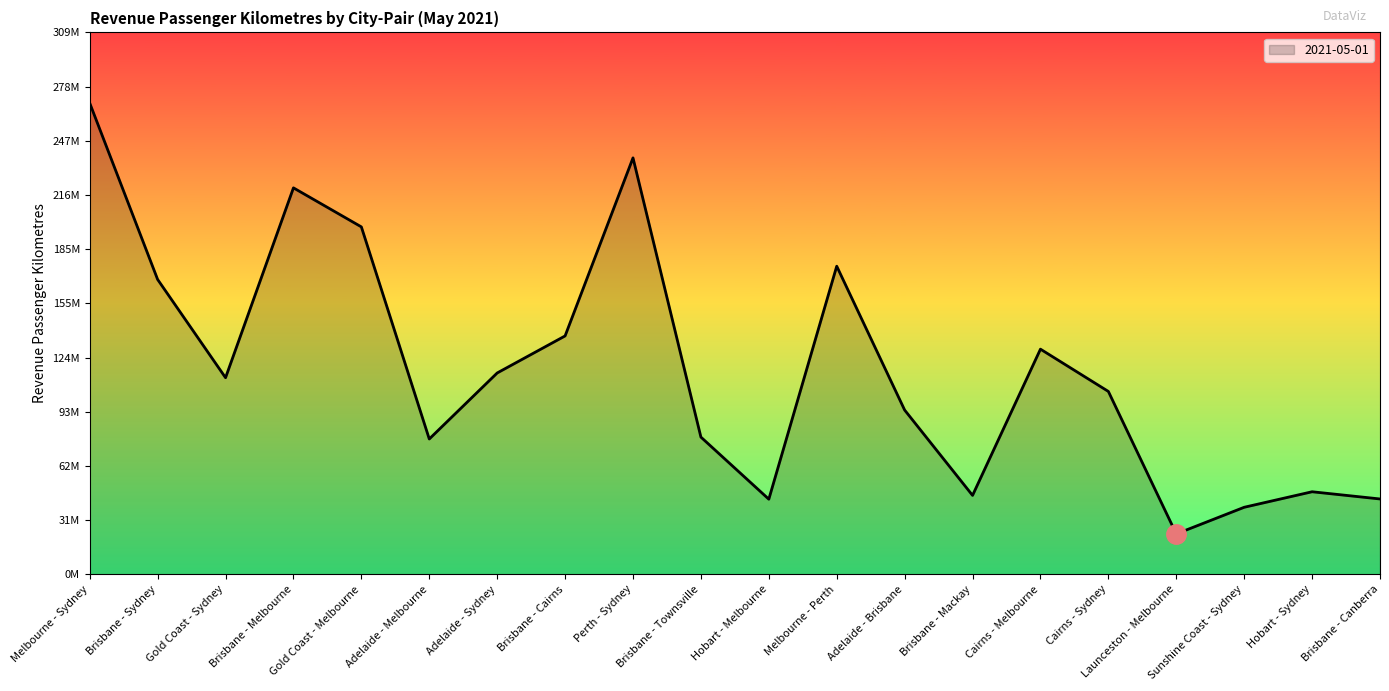

Between Gold Coast - Sydney and Adelaide - Melbourne, which is larger?

Gold Coast - Sydney